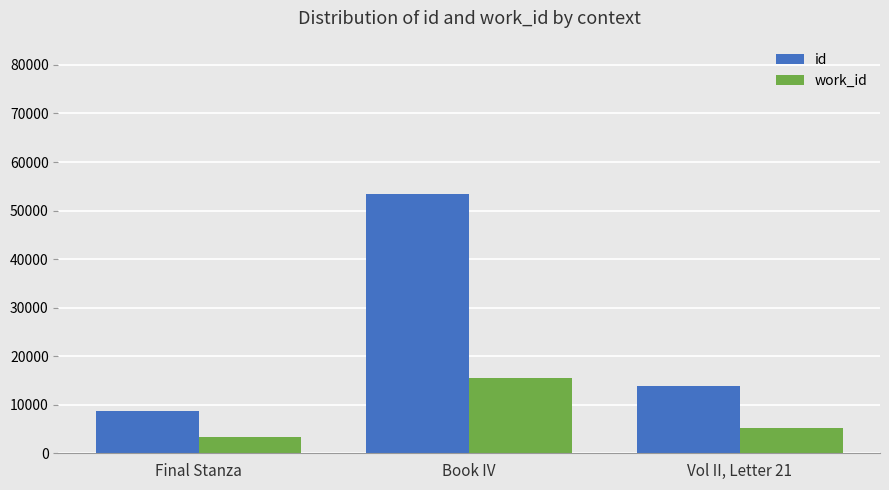

At which category does the chart reach its minimum across all series?

Final Stanza